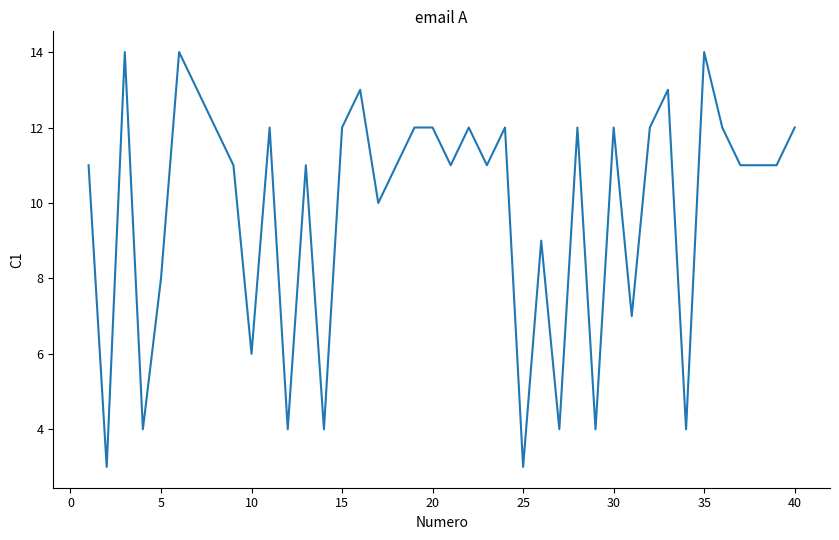

What is the minimum value shown in the chart?

3